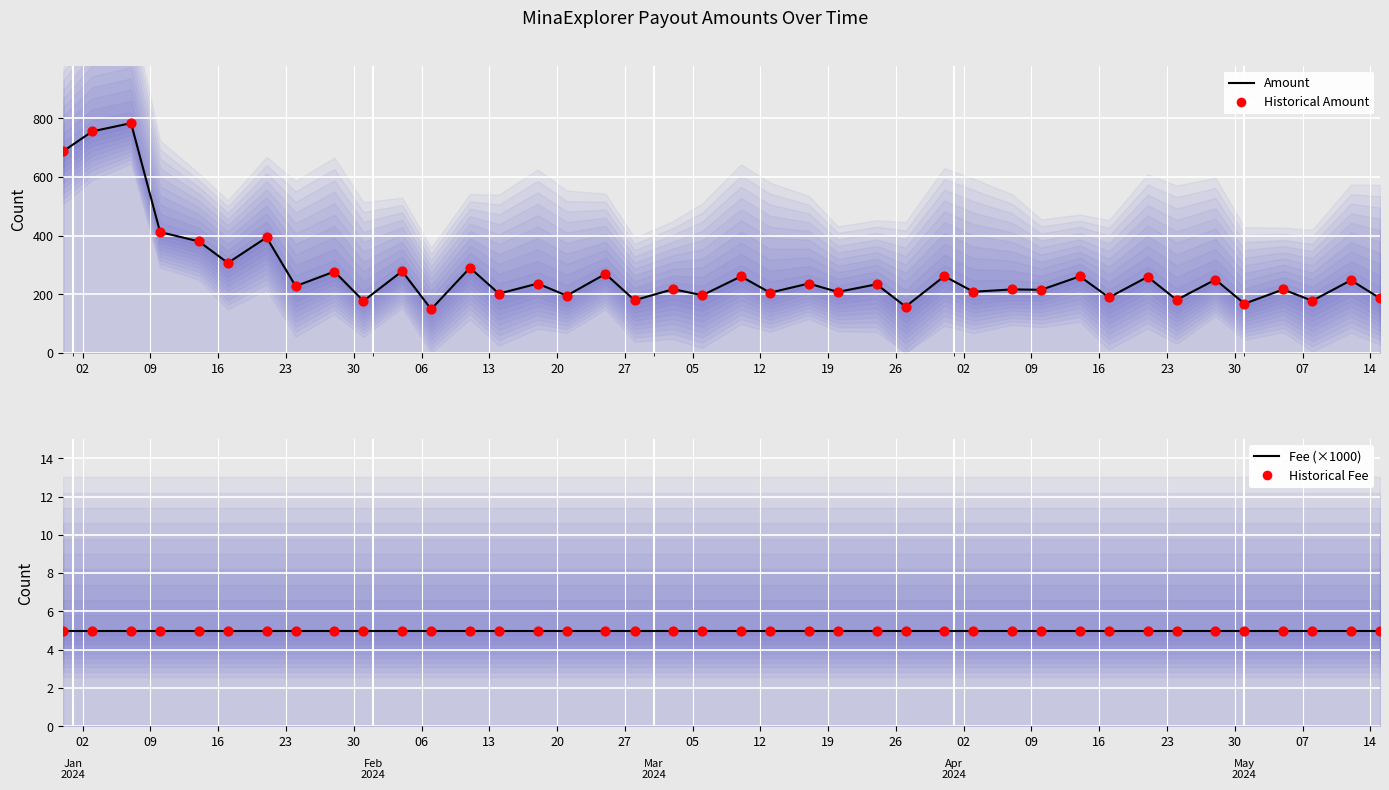

Which series has the largest Y range (max minus min)?

Amount (line)